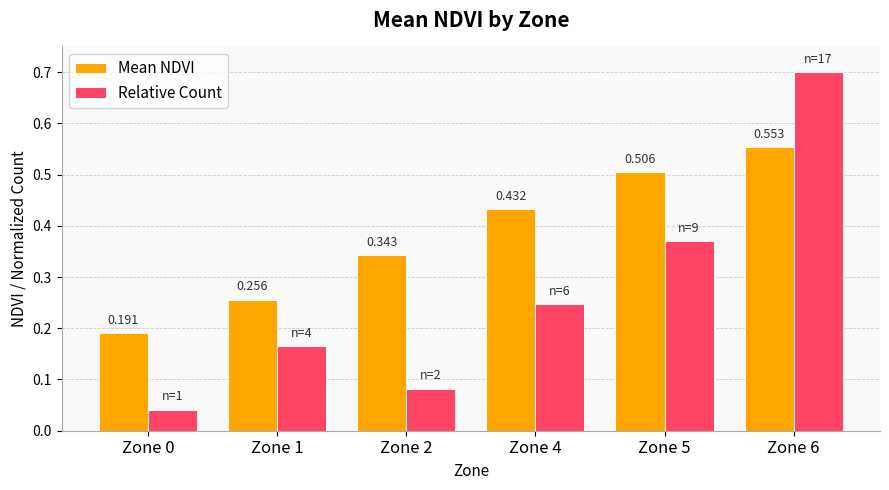

How many groups of bars are there?

6